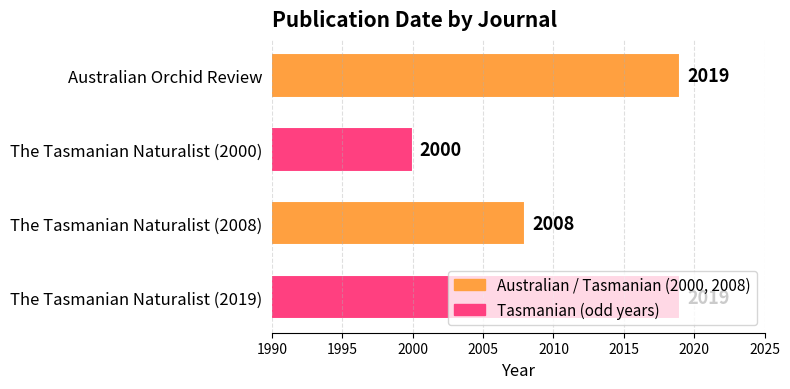

What position from the top is The Tasmanian Naturalist (2019)?

4